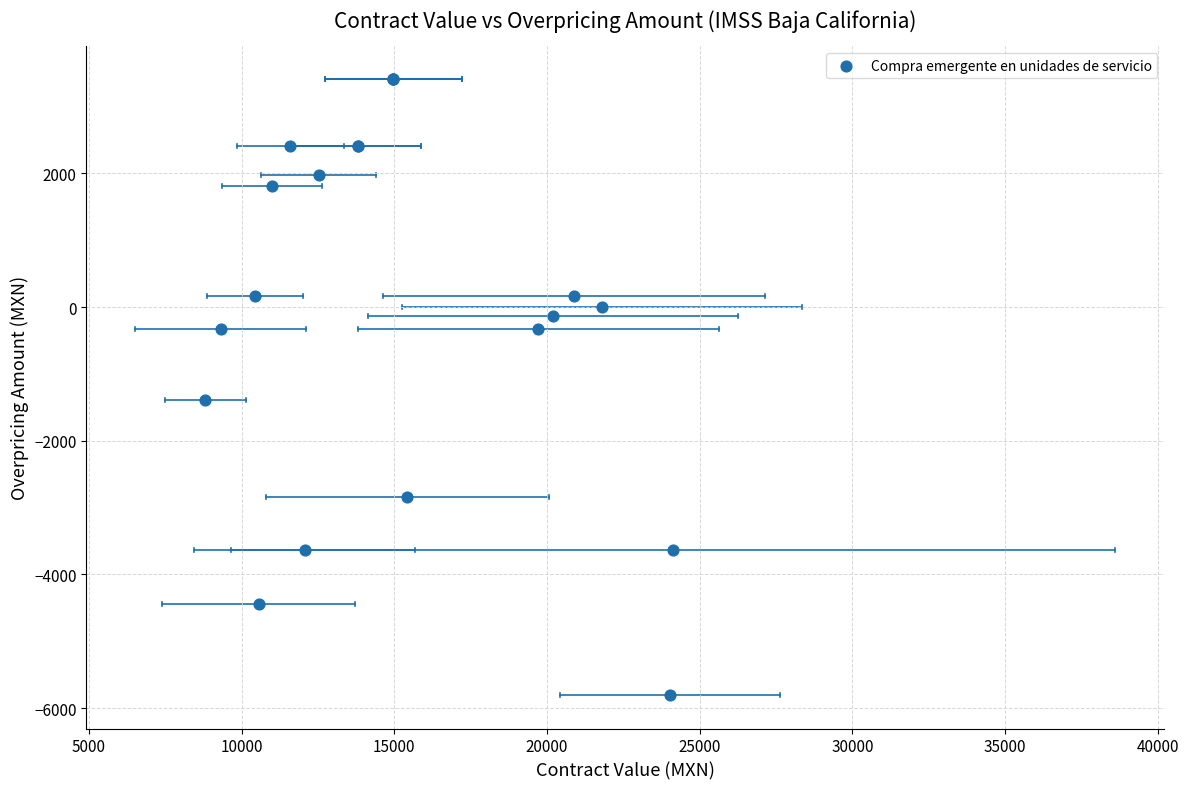

What Y value in the scatter plot is closest to -1200?

-1394.7